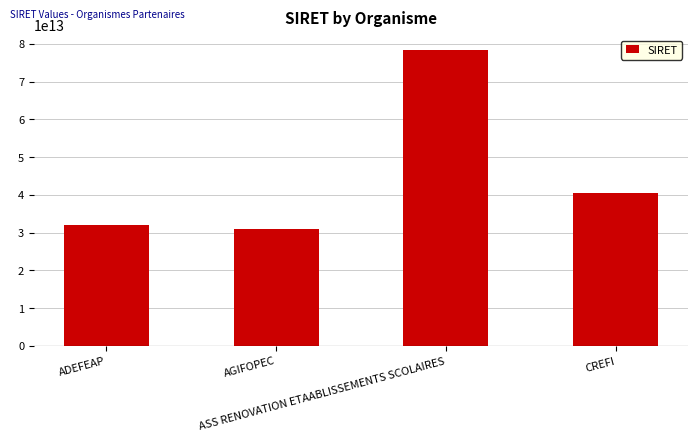

Are the bars grouped side by side (vs. stacked)?

No